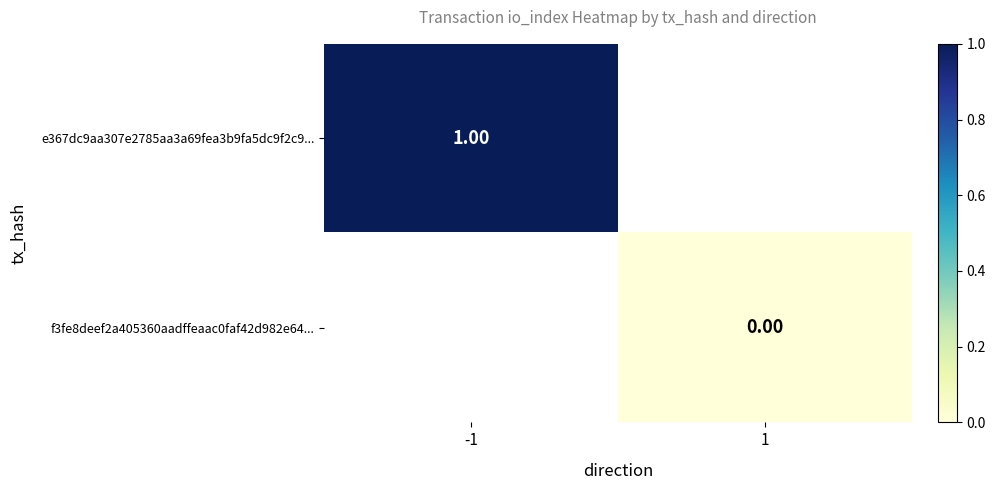

The f3fe8deef2a405360aadffeaac0faf42d982e64... series shows 0.0 at 1. True or false?

True